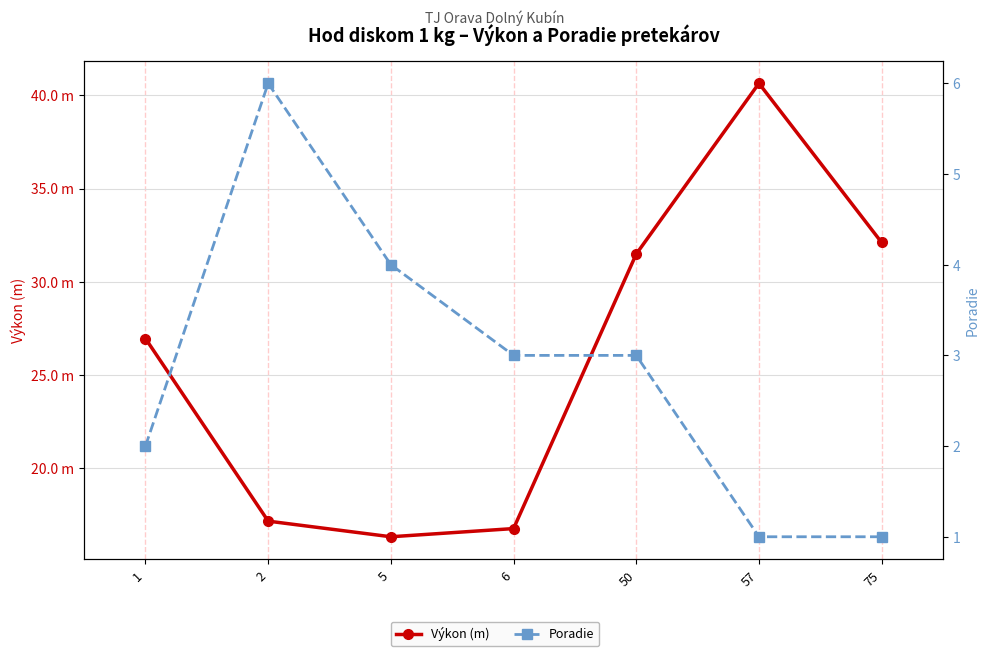

Rank the series by their maximum value, from lowest to highest.

Poradie, Výkon (m)